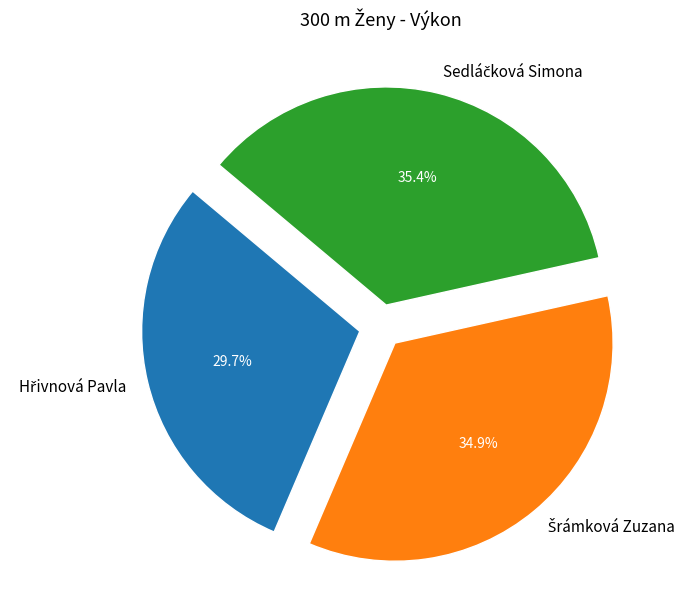

To the nearest percent, what is the difference between the largest and smallest slice percentages?

6%